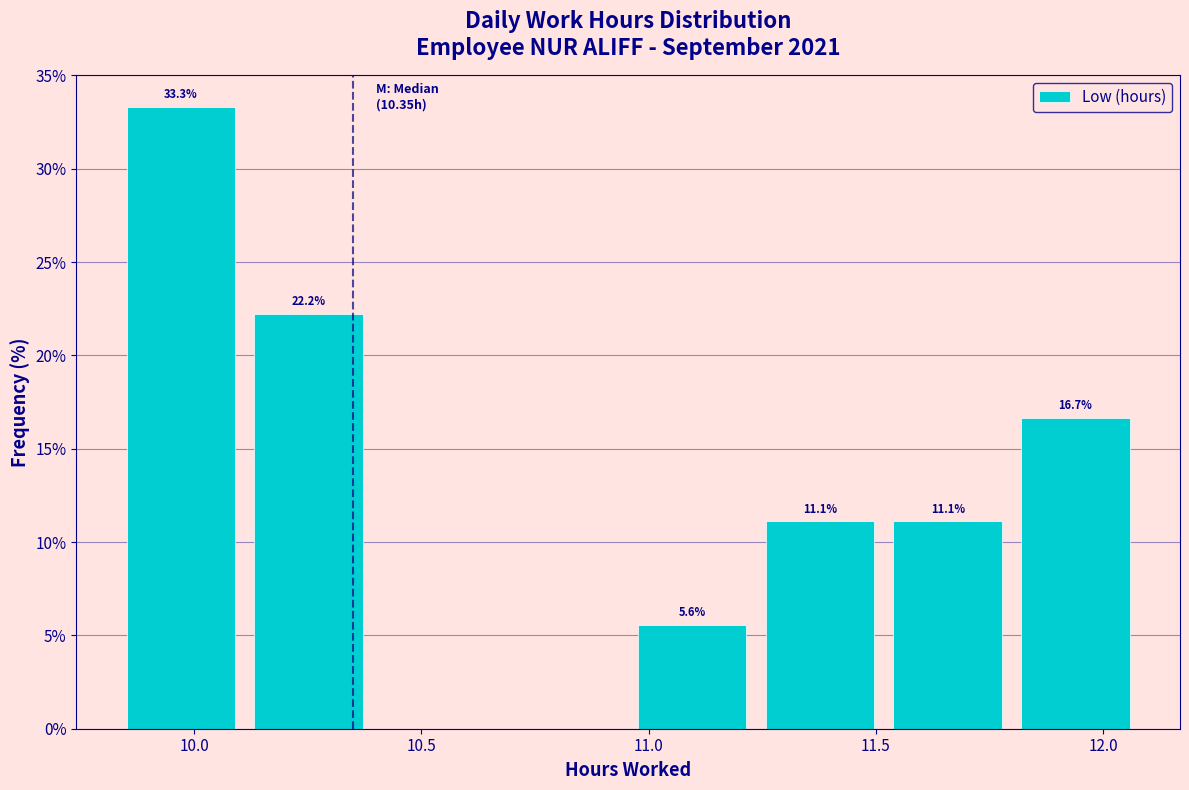

Which range on the x-axis has the tallest bar?

9.85 to 10.10